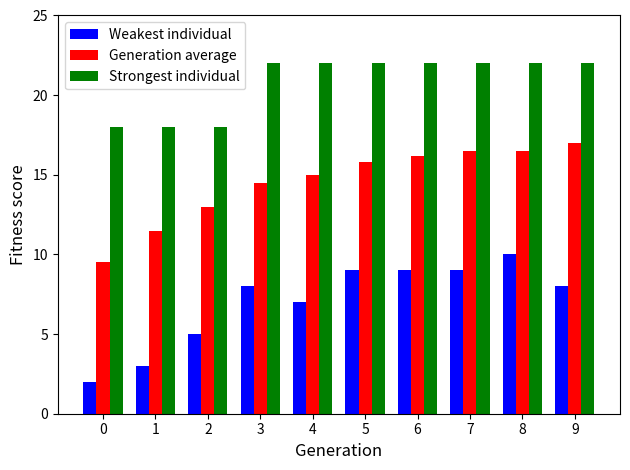

What is the value of the Generation average bar at the 7th from the left?

16.2